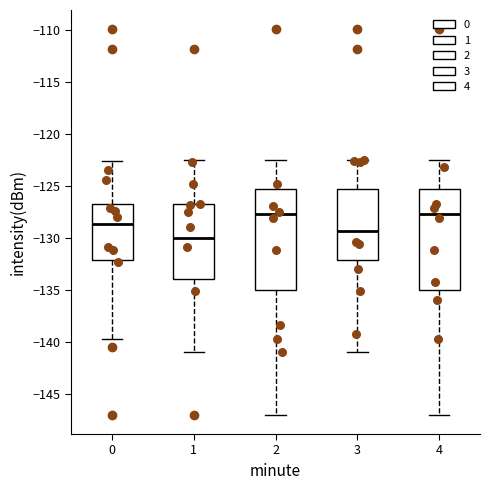

Reading left to right, read every box against the y-axis: the position of its median line, the range the box covers, and the ends of its whiskers. The values are not printed on the chart, so give them approximately, as read against the axis.

0: median -128.5, box -132.0 to -126.5, whiskers -139.5 to -122.5
1: median -130.0, box -134.0 to -126.5, whiskers -141.0 to -122.5
2: median -127.5, box -135.0 to -125.5, whiskers -147.0 to -122.5
3: median -129.5, box -132.0 to -125.5, whiskers -141.0 to -122.5
4: median -127.5, box -135.0 to -125.5, whiskers -147.0 to -122.5